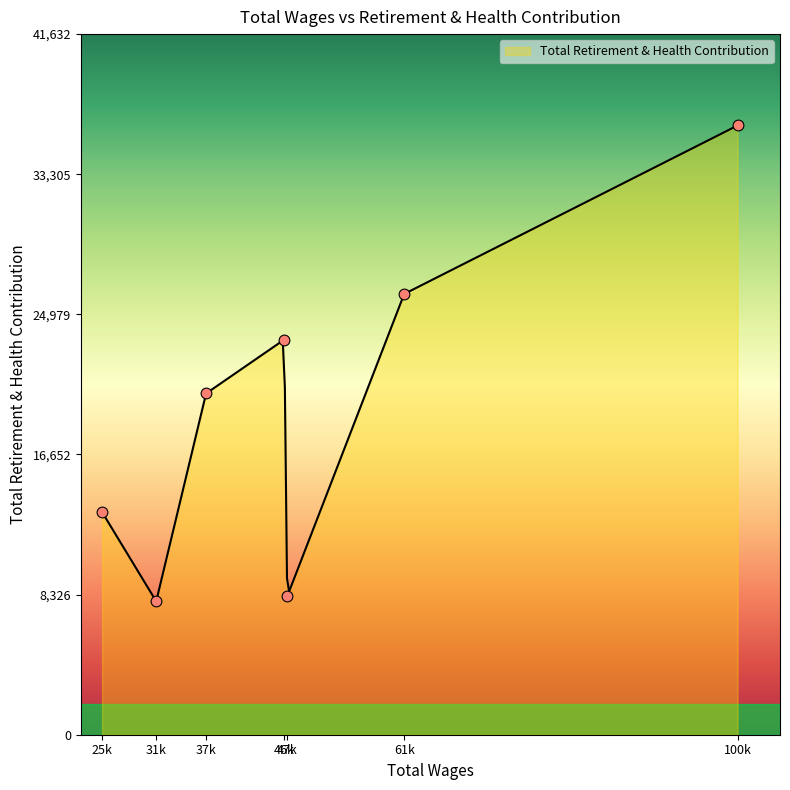

What is the change in value from 31689.0 to 25268.0?

+5304